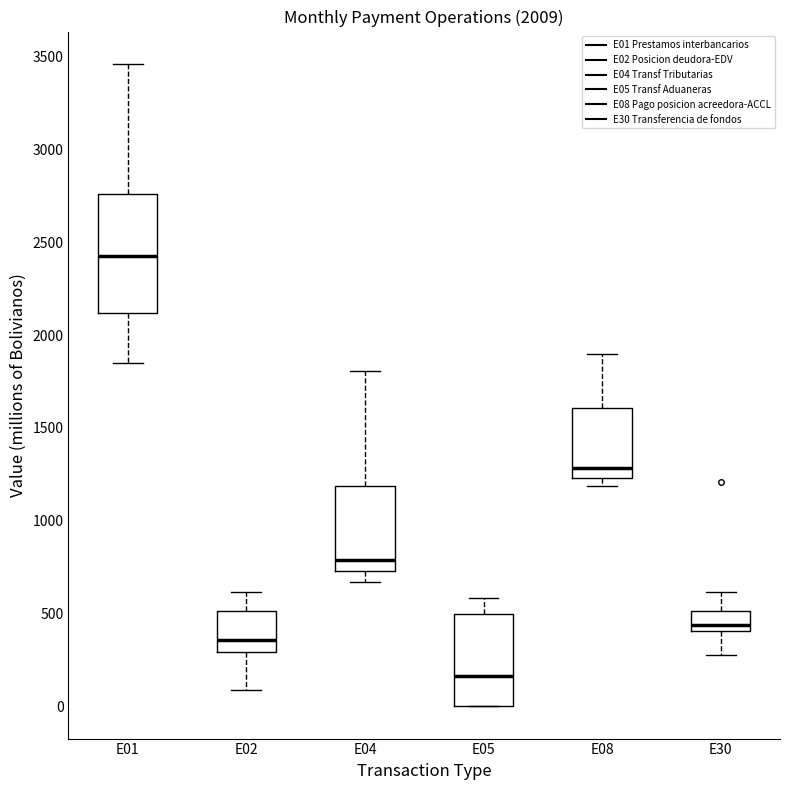

Reading left to right, read every box against the y-axis: the position of its median line, the range the box covers, and the ends of its whiskers. The values are not printed on the chart, so give them approximately, as read against the axis.

E01: median 2400, box 2100 to 2750, whiskers 1850 to 3450
E02: median 350, box 300 to 500, whiskers 100 to 600
E04: median 800, box 750 to 1200, whiskers 650 to 1800
E05: median 150, box 0 to 500, whiskers 0 to 600
E08: median 1300, box 1250 to 1600, whiskers 1200 to 1900
E30: median 450, box 400 to 500, whiskers 300 to 600